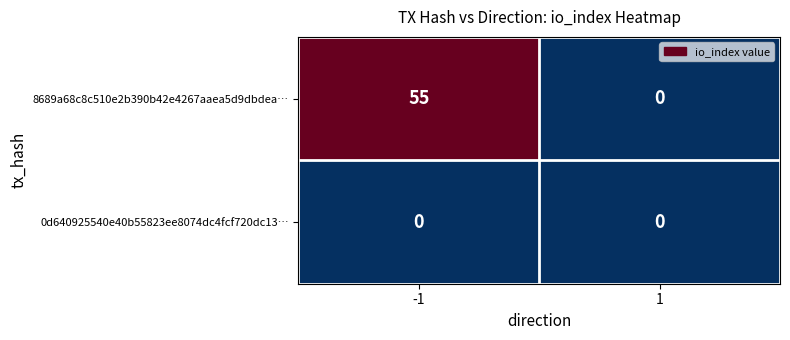

Which series has the widest spread of values?

8689a68c8c510e2b390b42e4267aaea5d9dbdea…